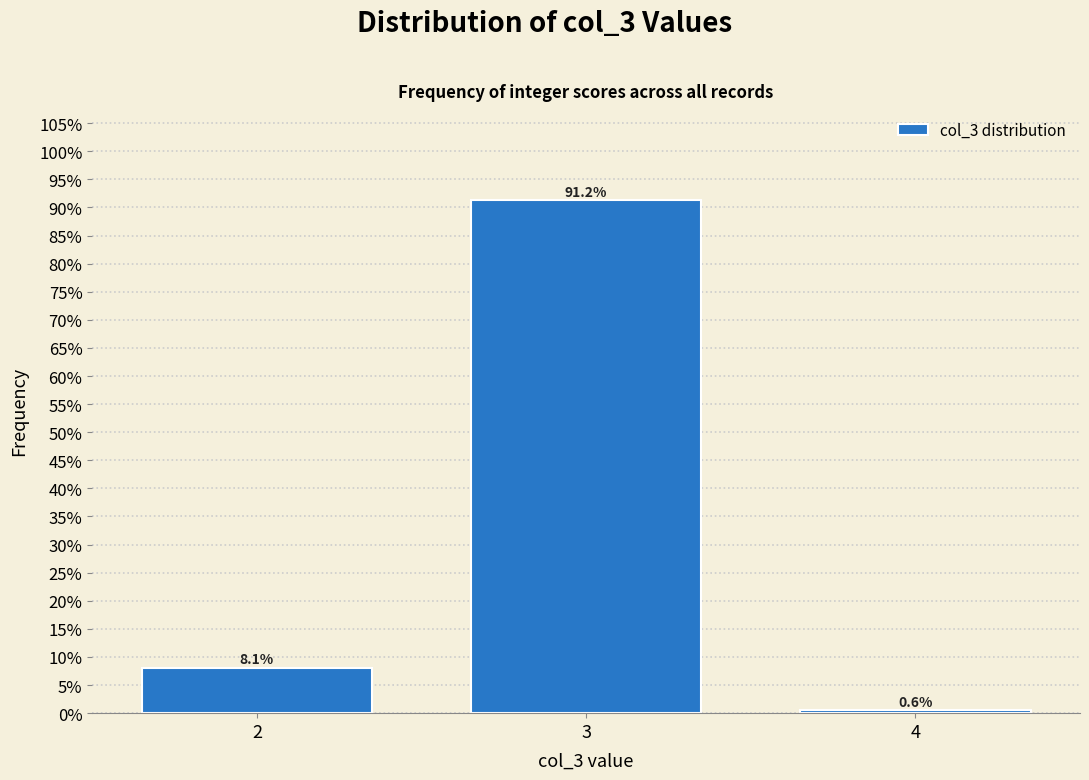

Are the bars horizontal?

No